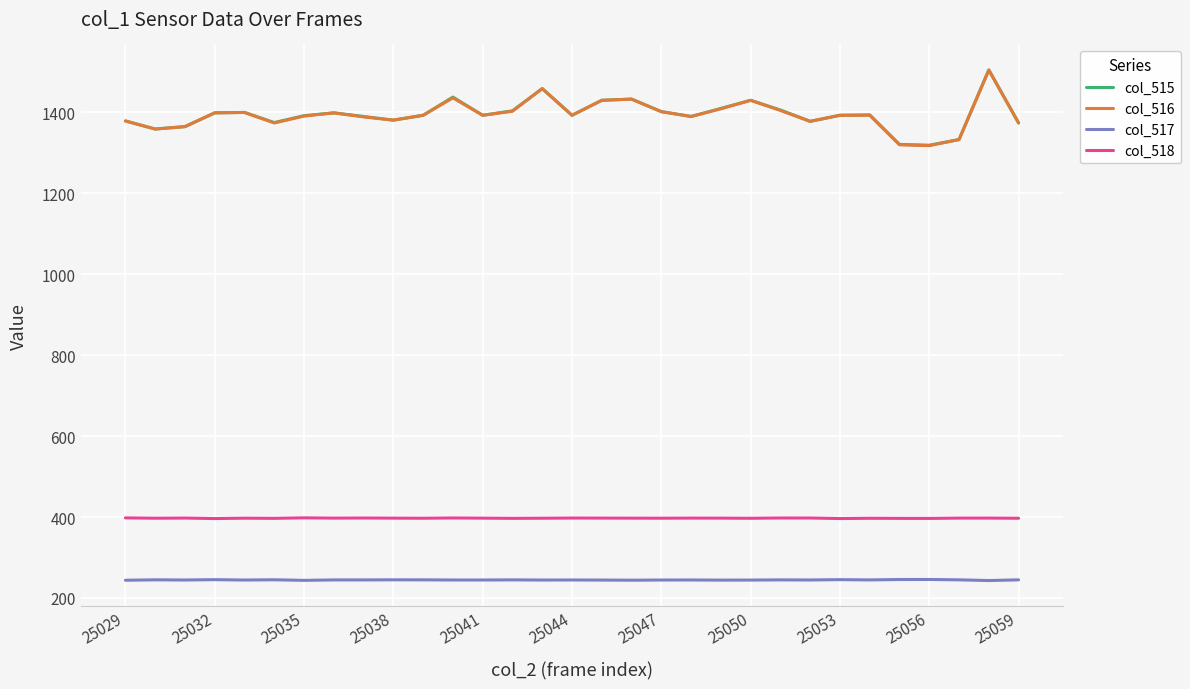

What is the lowest value of the col_518 series?

396.2